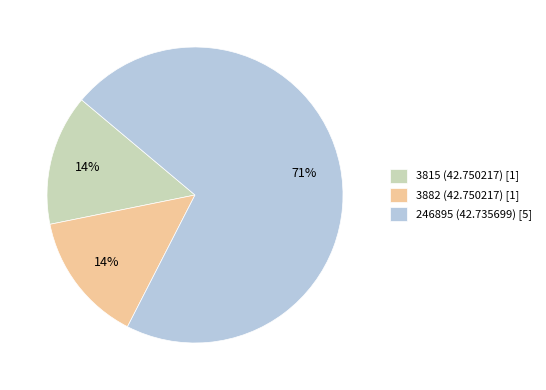

To the nearest percent, what is the combined percentage of 246895 (42.735699) [5] and 3882 (42.750217) [1]?

86%